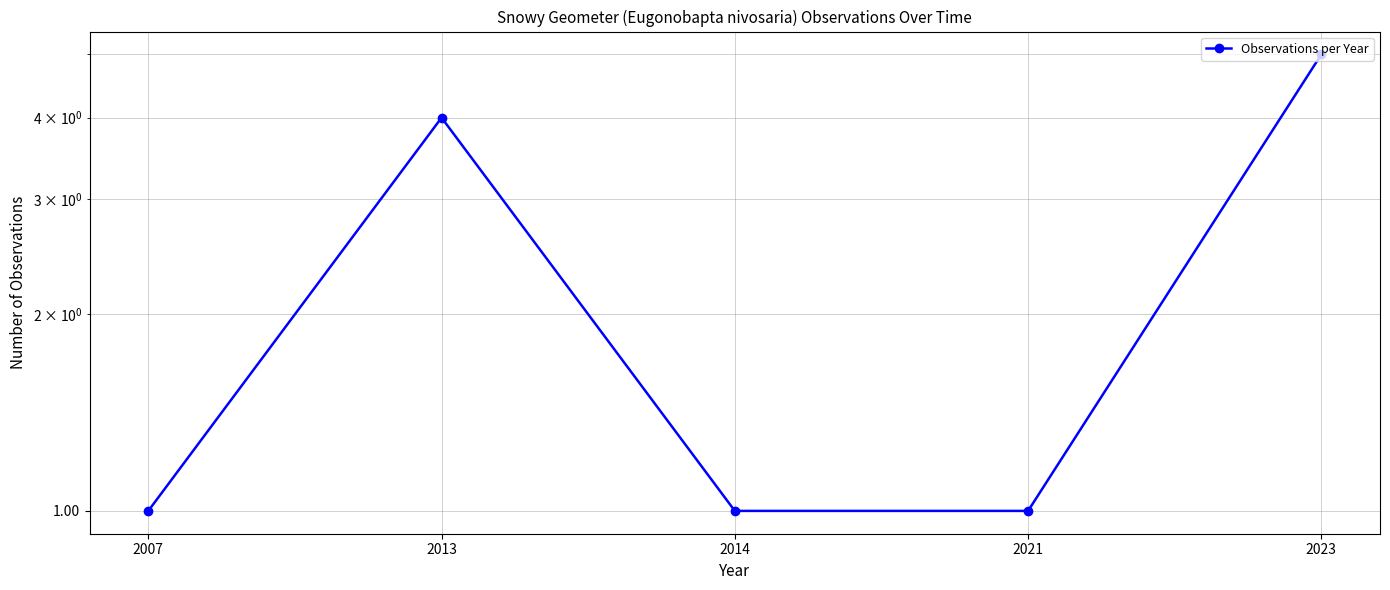

List the labels in order of value, largest first.

2023, 2013, 2007, 2014, 2021